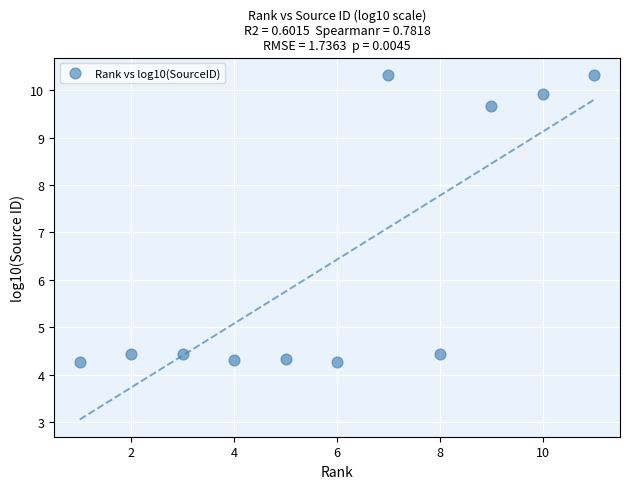

What is the average Y value?

6.4